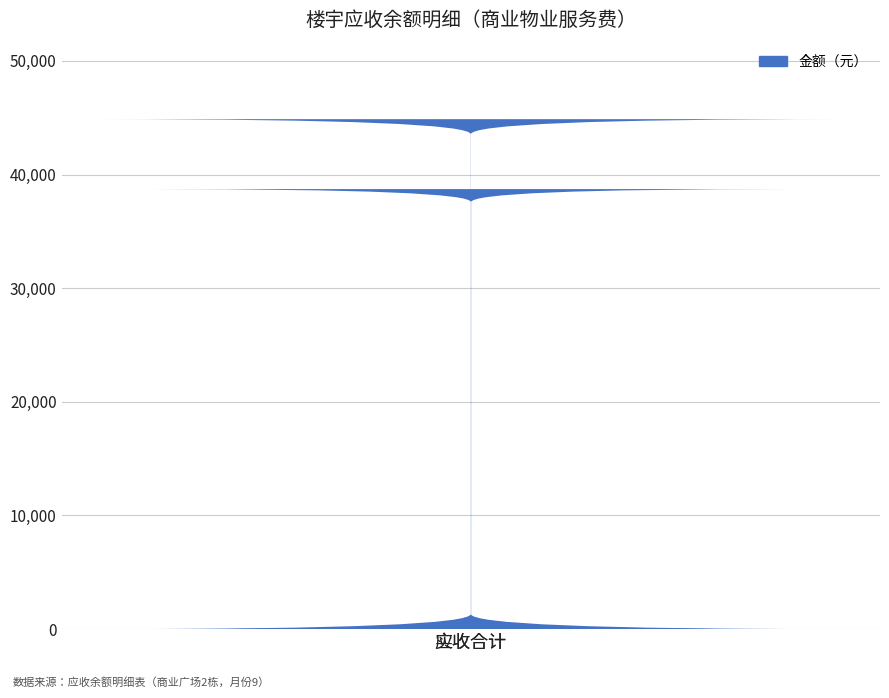

List the labels in order of value, smallest first.

实收合计, 应收合计